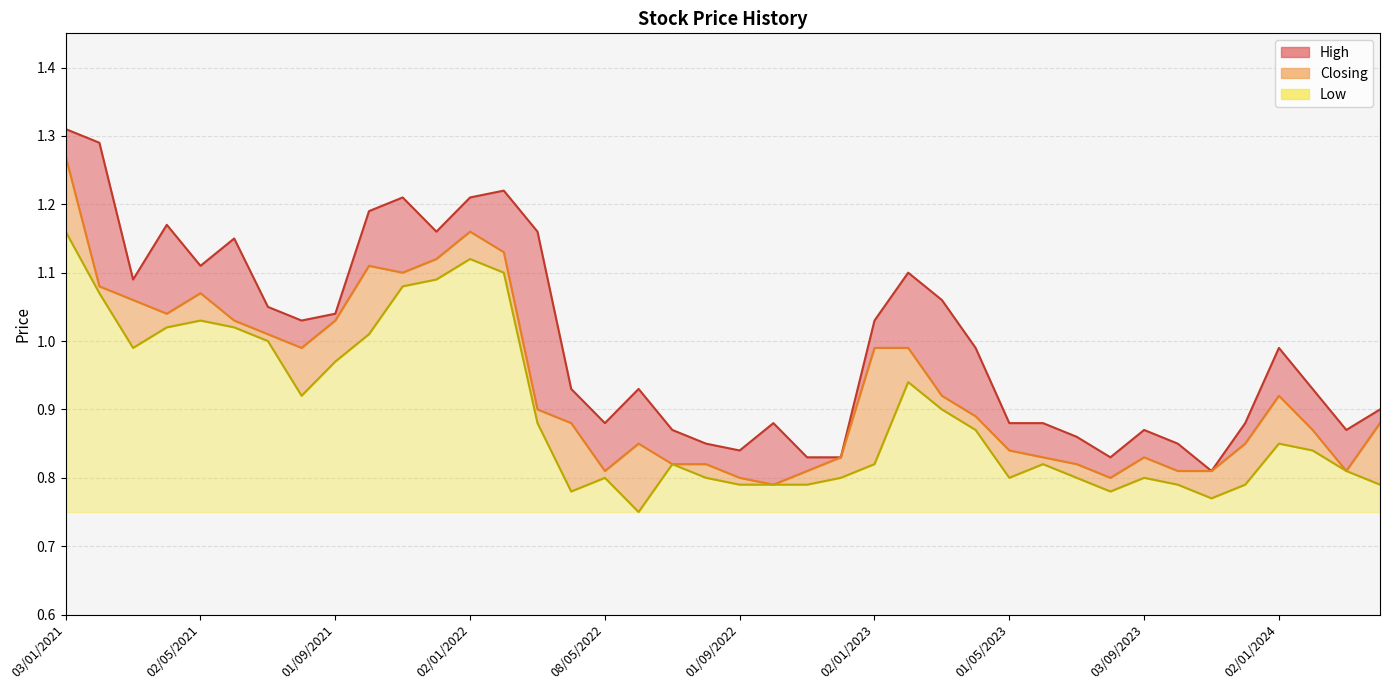

The value of High at 01/08/2022 is 0.8. True or false?

True